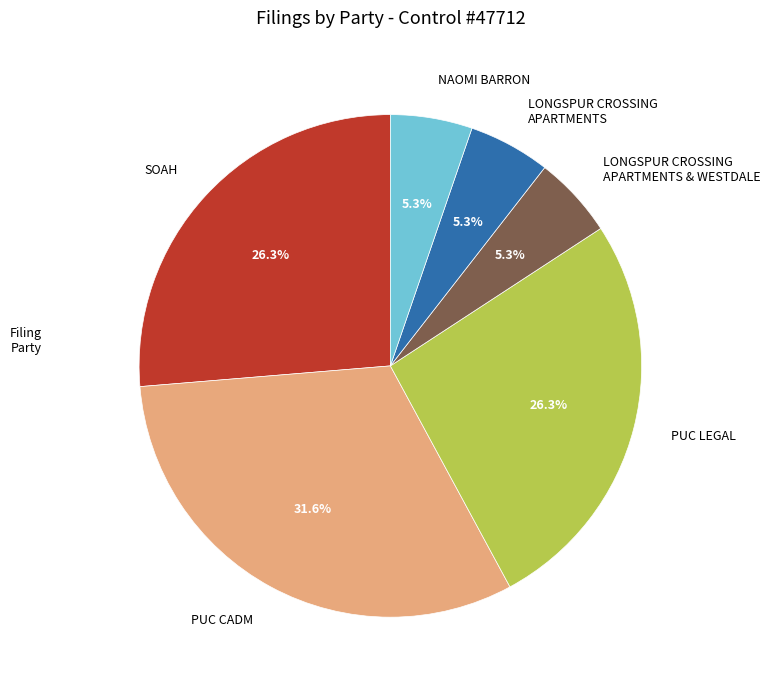

What percentage is the PUC LEGAL slice, to the nearest percent?

26%